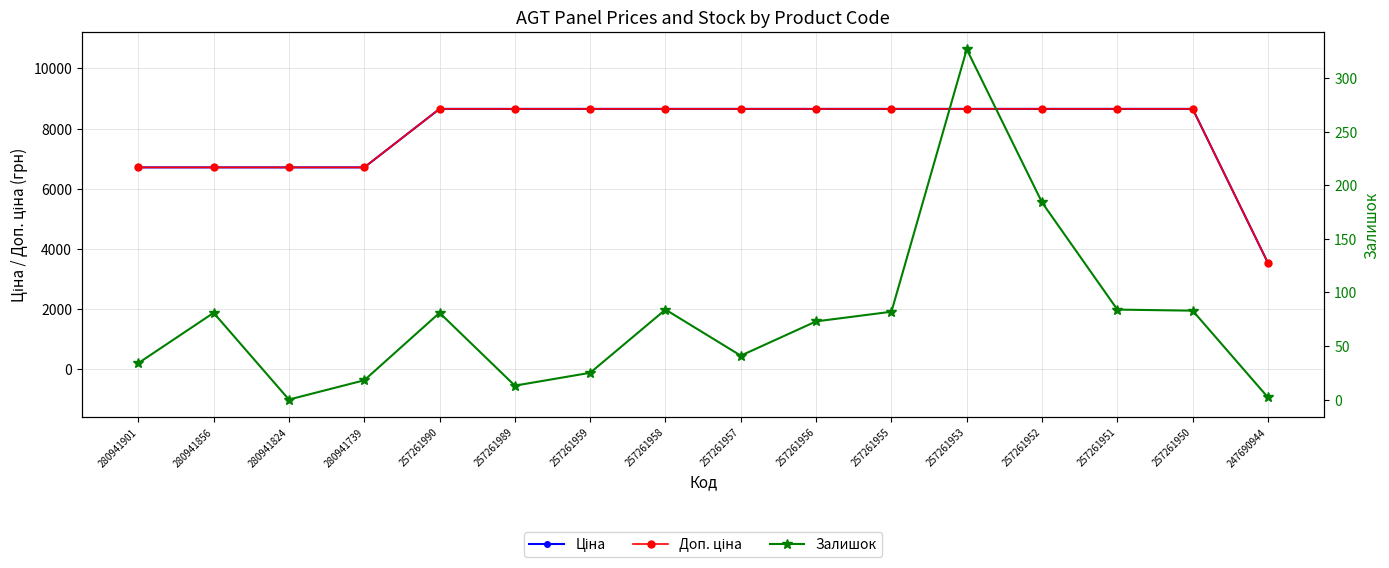

What is the spread (max minus min) of values at 280941856?

6629.2